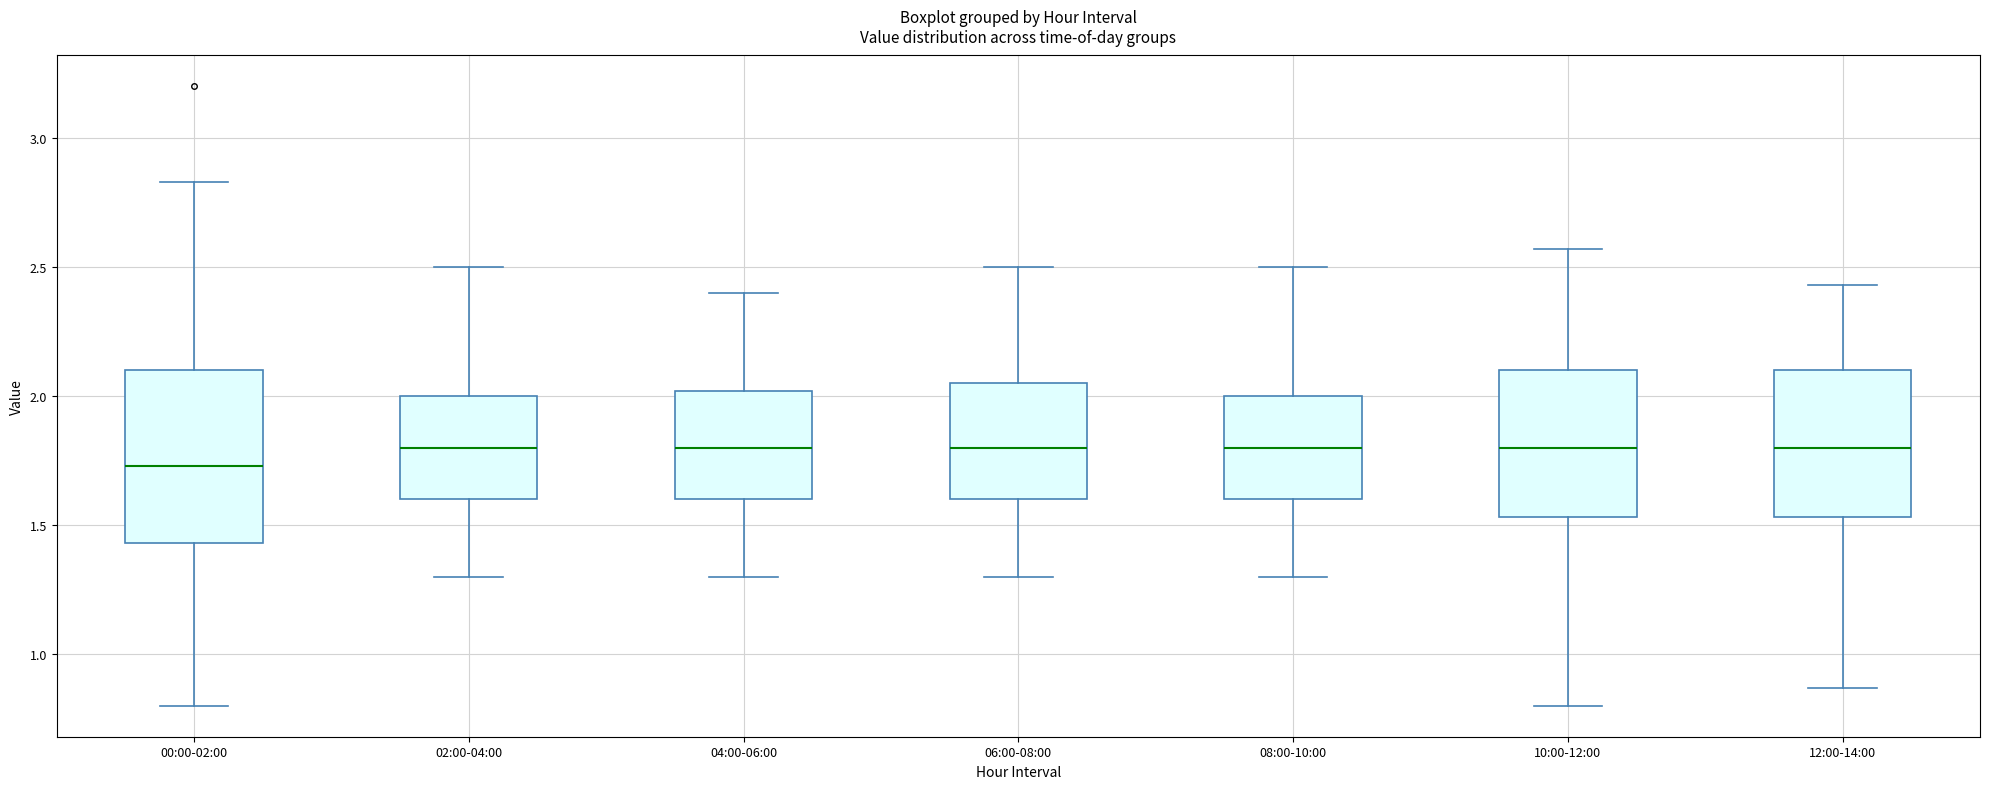

Where does the upper whisker of the box for 00:00-02:00 end on the y-axis? The values are not printed on the chart, so give them approximately, as read against the axis.

2.85